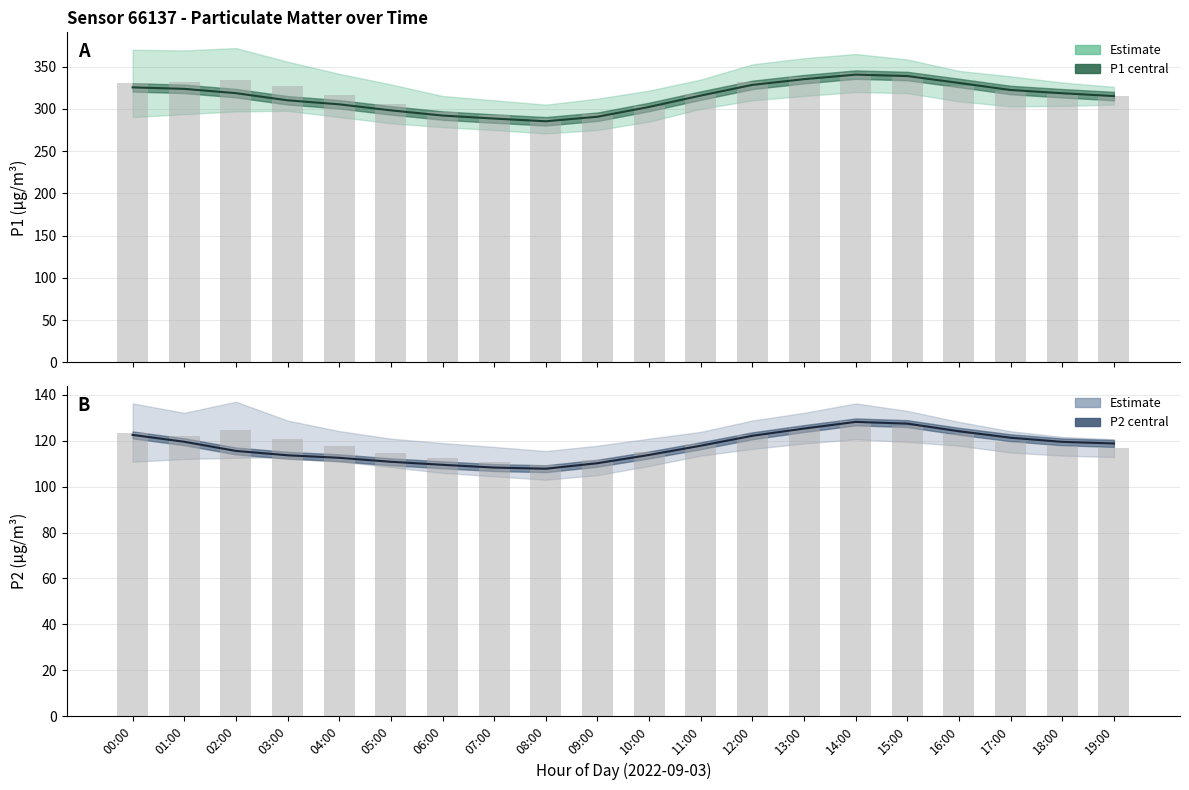

Which series has the largest range (max minus min)?

P1_upper